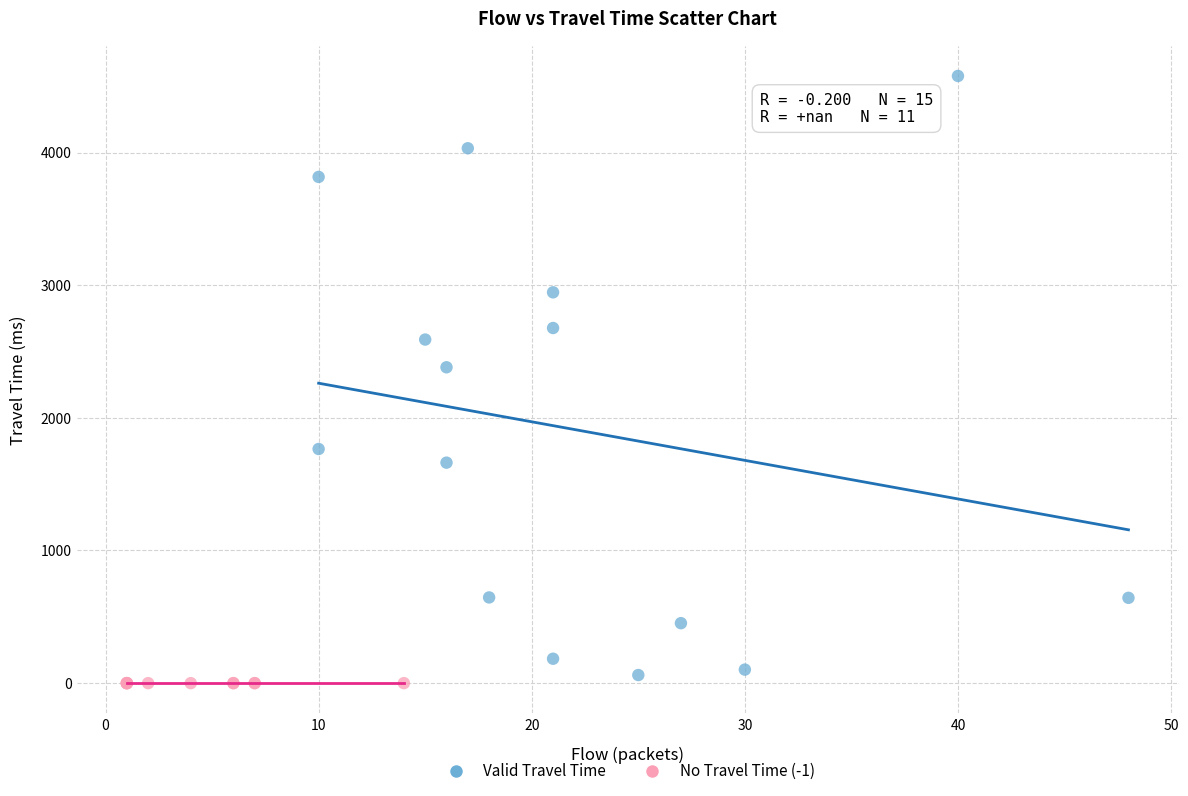

Which series reaches the maximum Y coordinate?

Valid Travel Time